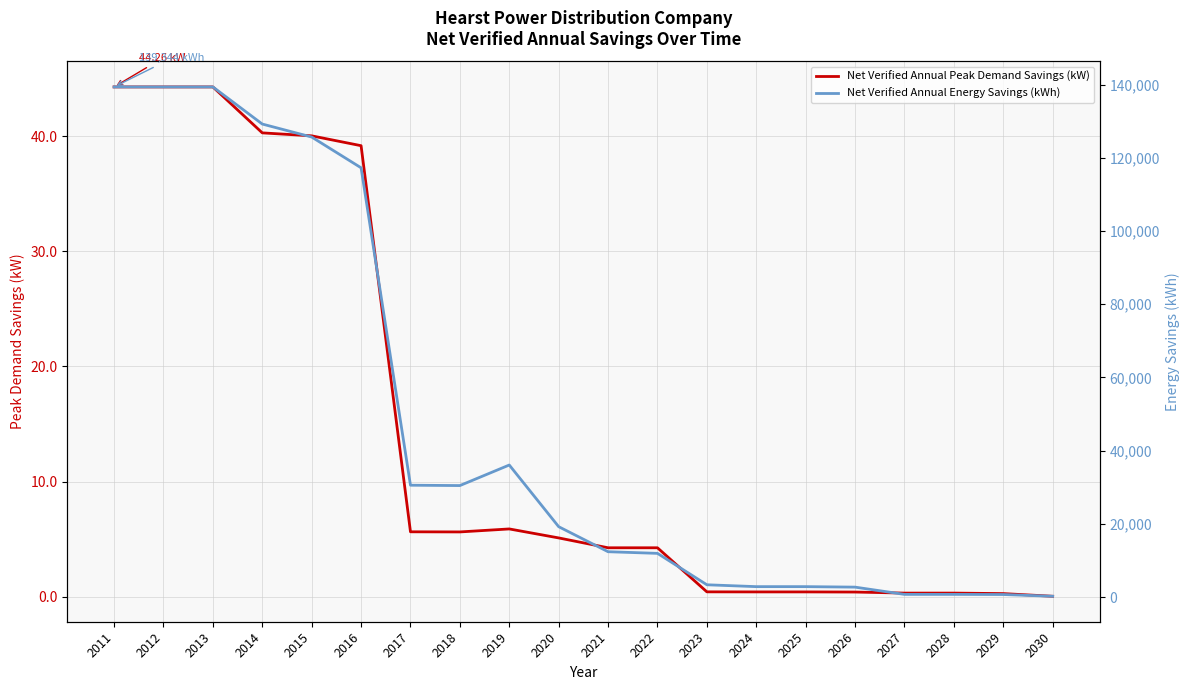

List the series in order of their overall mean, highest first.

Net Verified Annual Energy Savings (kWh), Net Verified Annual Peak Demand Savings (kW)